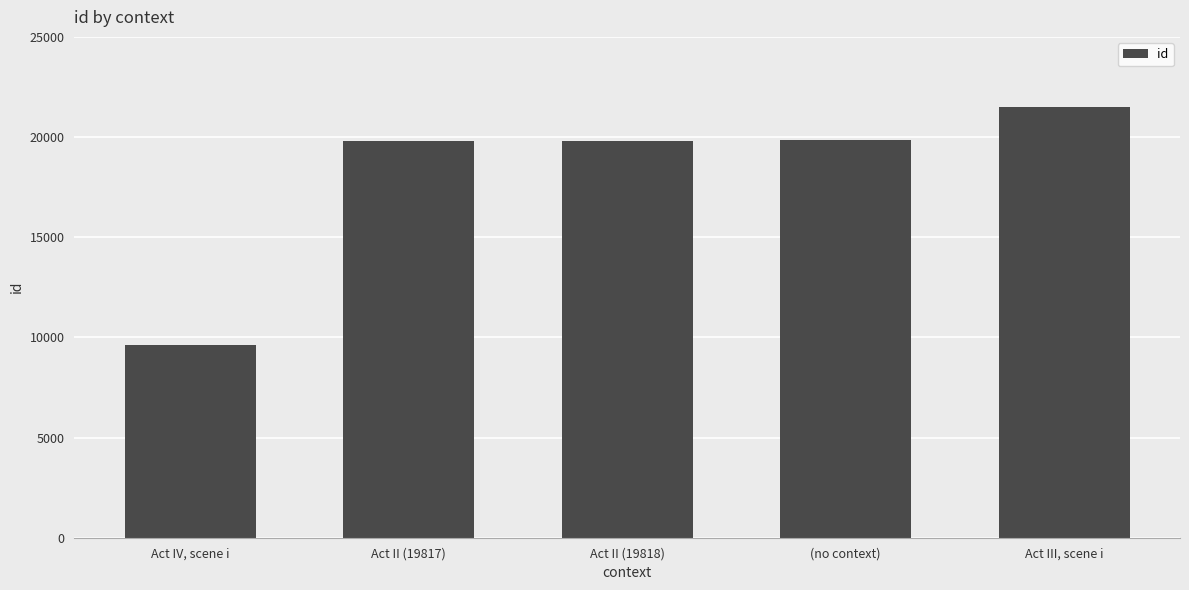

Where is the data nearest to the value 15557?

Act II (19817)